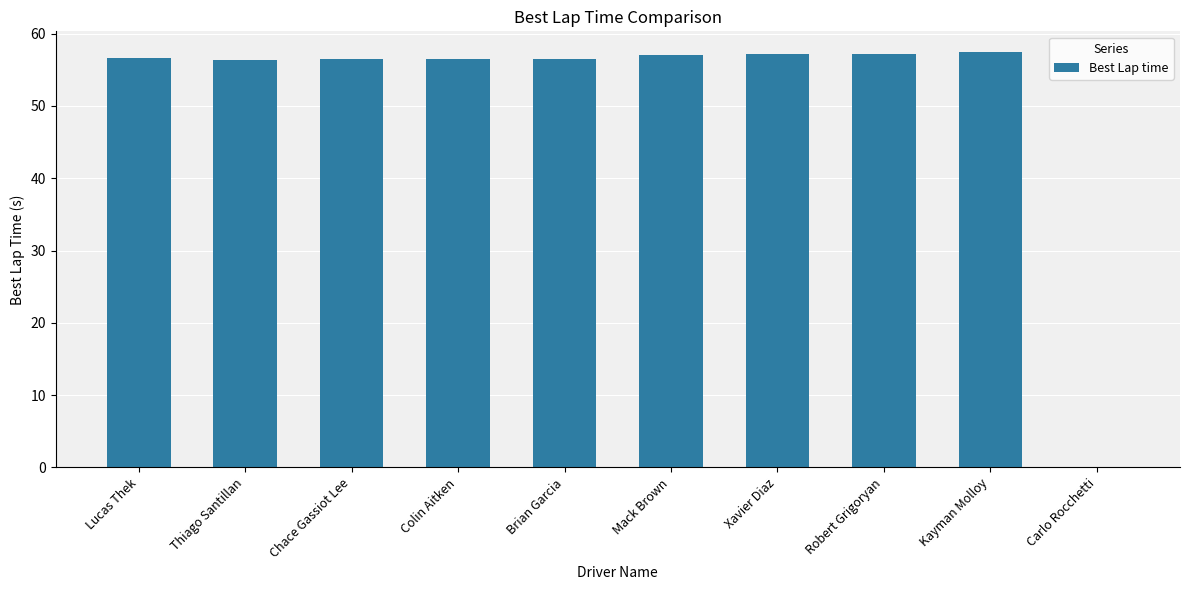

How many distinct data groups are displayed?

1